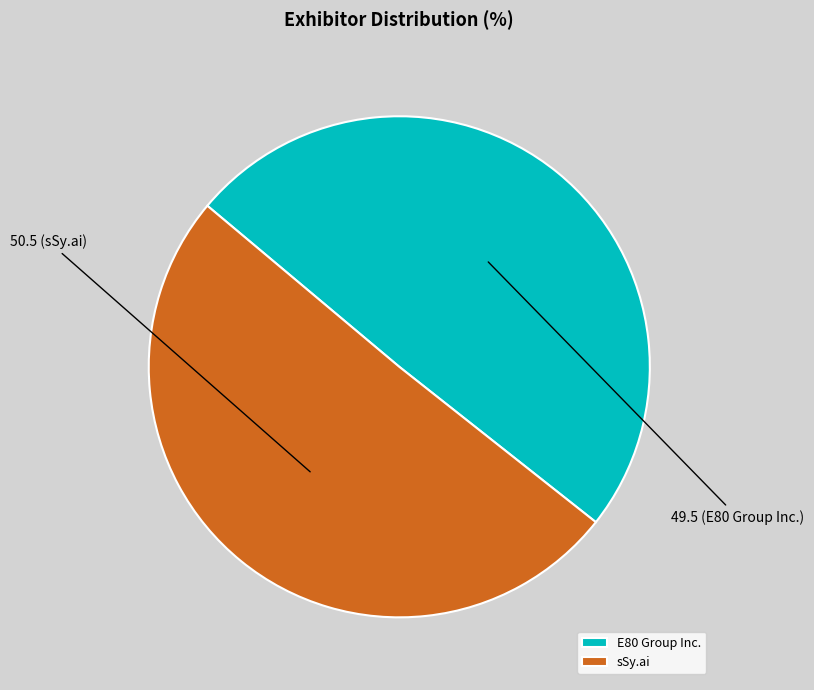

What is the largest slice in the pie chart?

sSy.ai